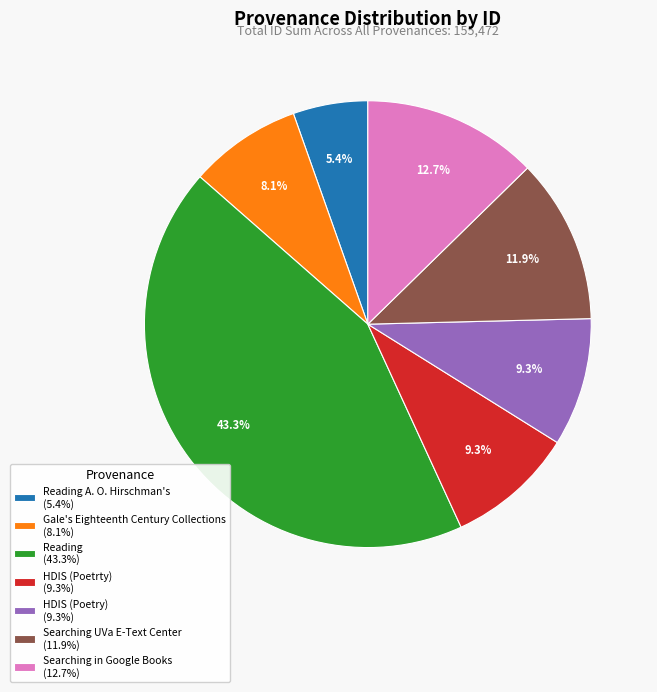

What is the largest slice in the pie chart?

Reading (43.3%)